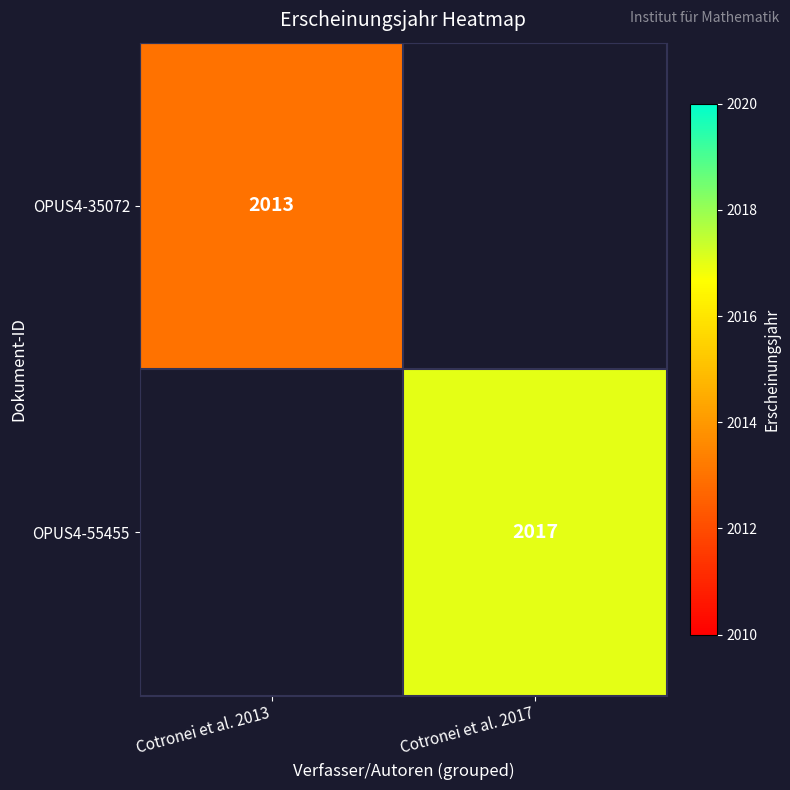

Which label corresponds to the largest value in the chart?

Cotronei et al. 2017